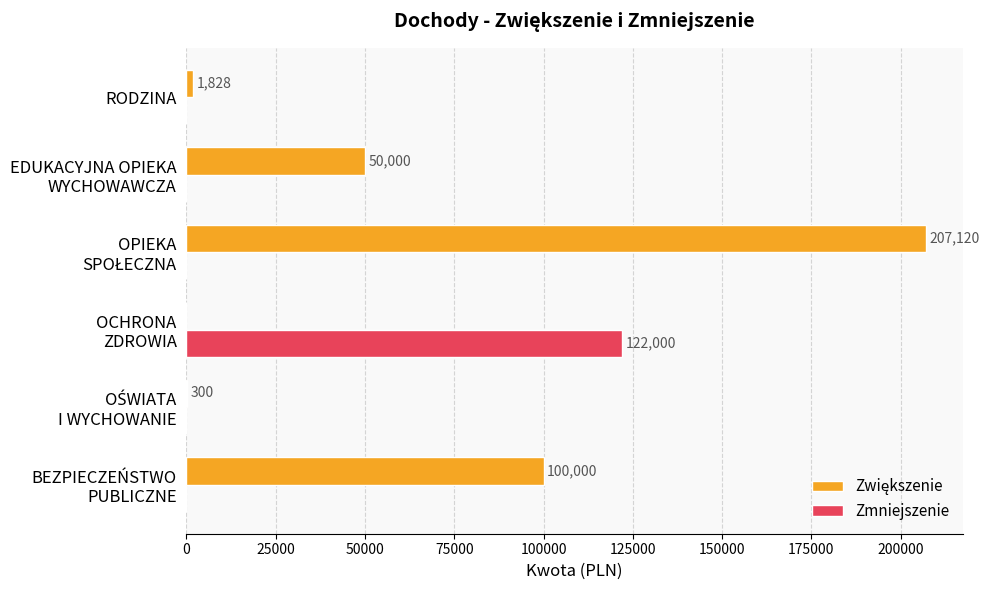

The Zmniejszenie series shows -61226 at RODZINA. True or false?

False